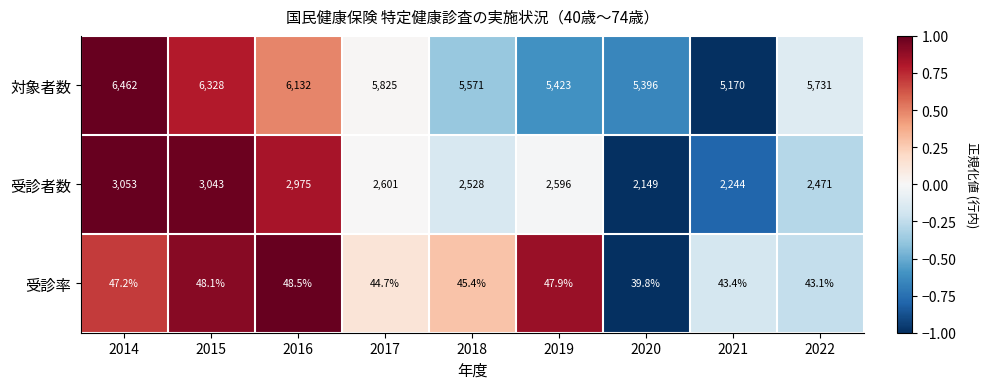

What is the minimum value for 受診者数?

2149.0